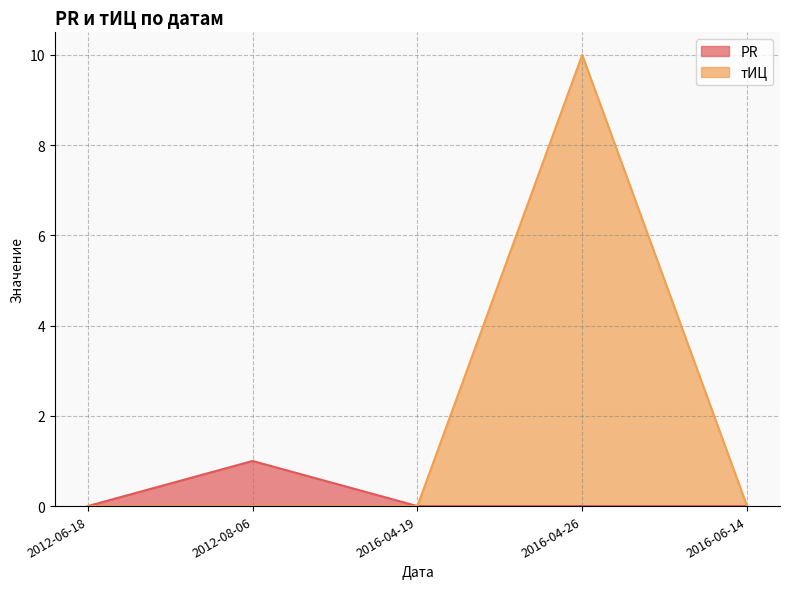

Which series has the largest range (max minus min)?

тИЦ